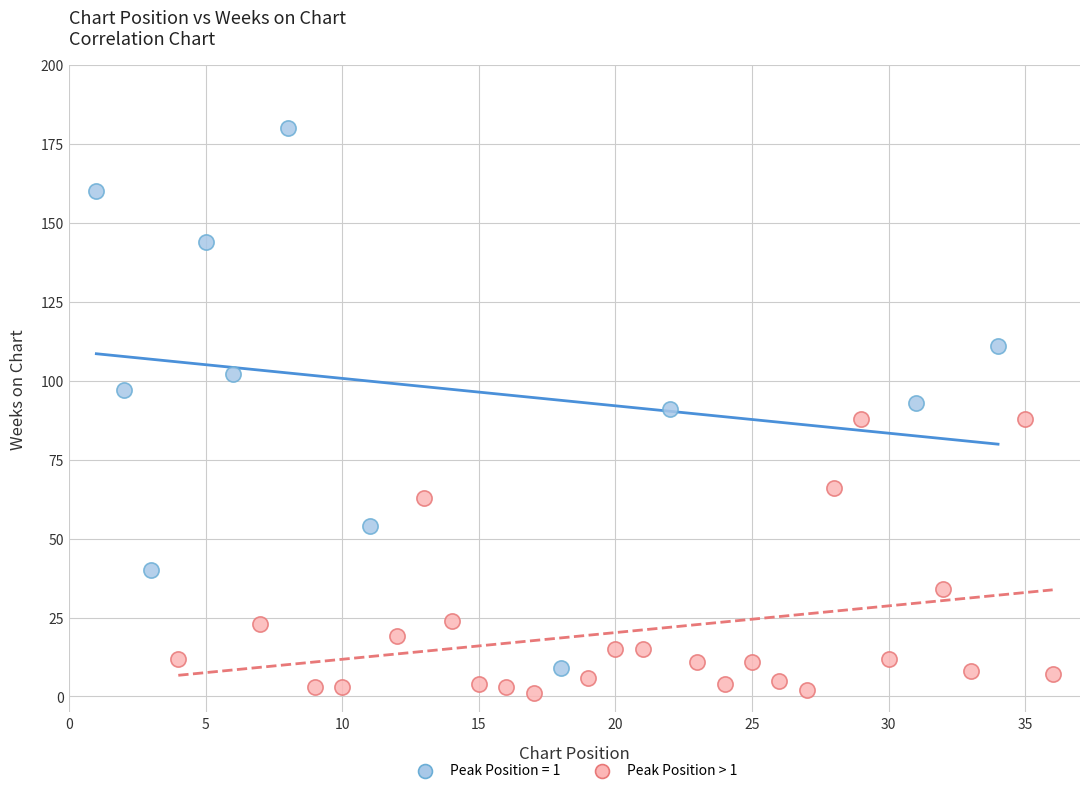

Which series has the widest spread of Y values?

Peak Position = 1